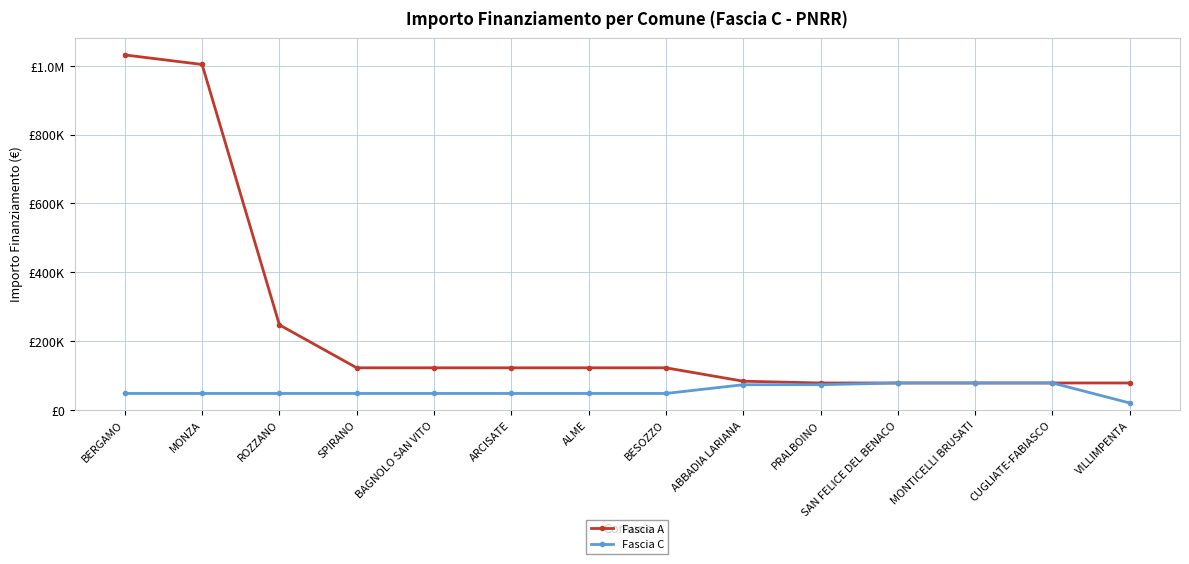

List the labels in order of Fascia A value, largest first.

BERGAMO, MONZA, ROZZANO, SPIRANO, BAGNOLO SAN VITO, ARCISATE, ALME, BESOZZO, ABBADIA LARIANA, PRALBOINO, SAN FELICE DEL BENACO, MONTICELLI BRUSATI, CUGLIATE-FABIASCO, VILLIMPENTA